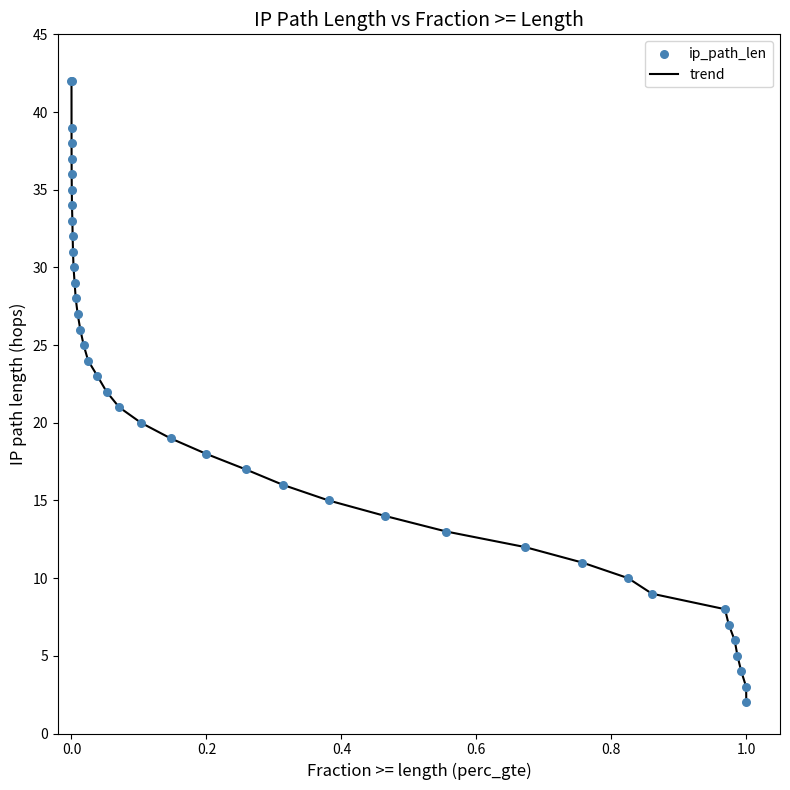

What is the difference between the maximum and minimum values?

40